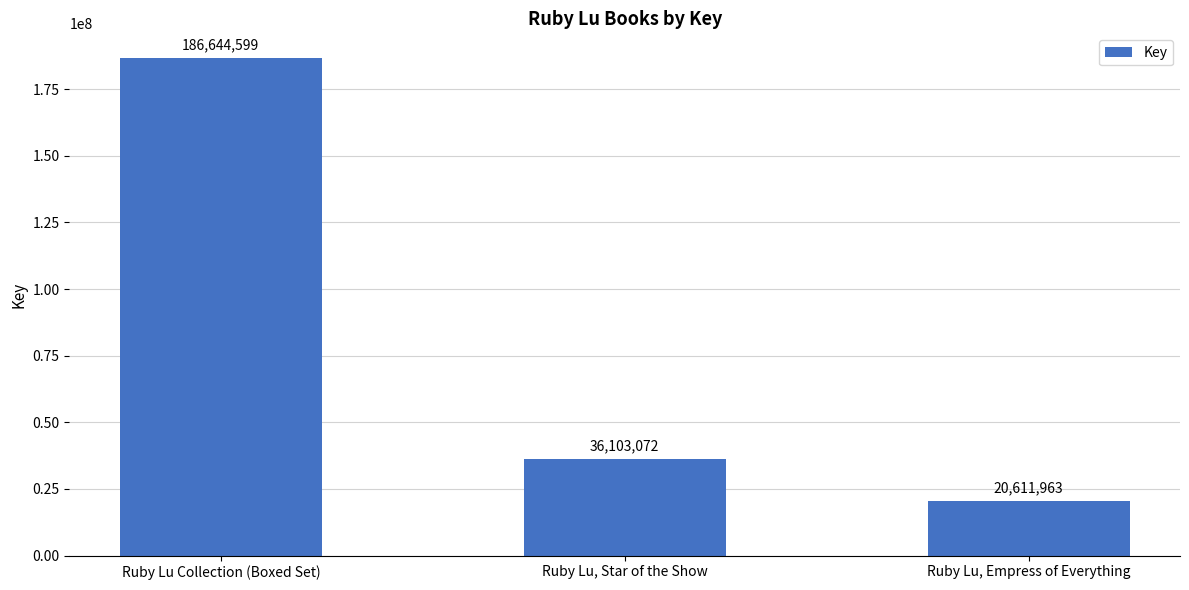

True or false: the data shows 35003637 at Ruby Lu, Empress of Everything.

False